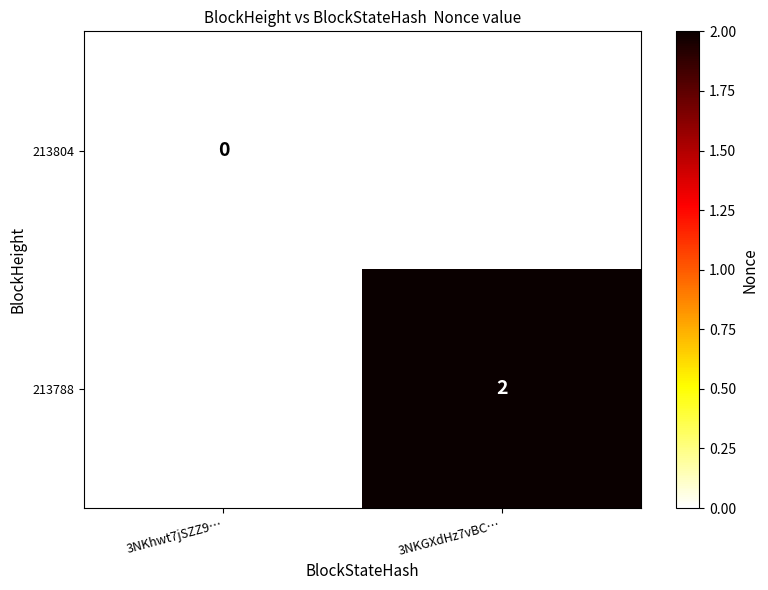

The 213788 series shows 2 at 3NKGXdHz7vBC…. True or false?

True